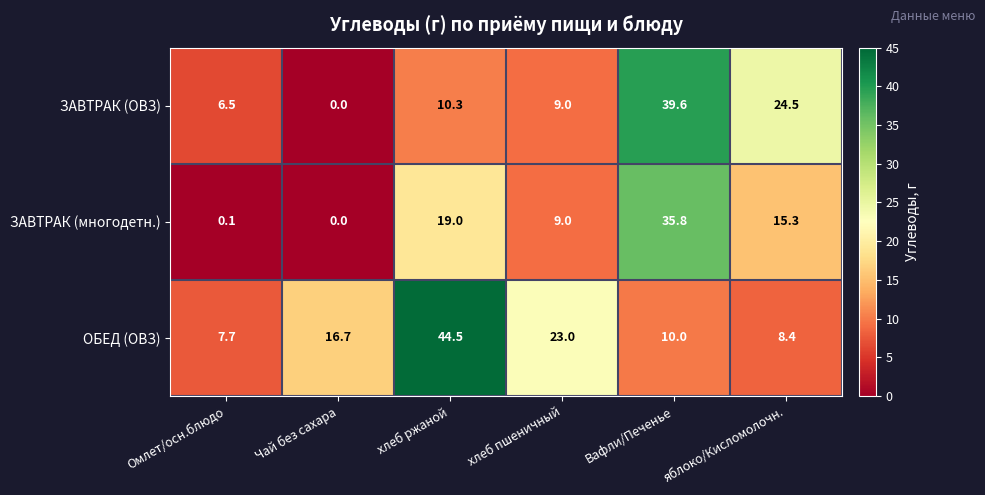

What is the total value across all series at хлеб пшеничный?

41.0